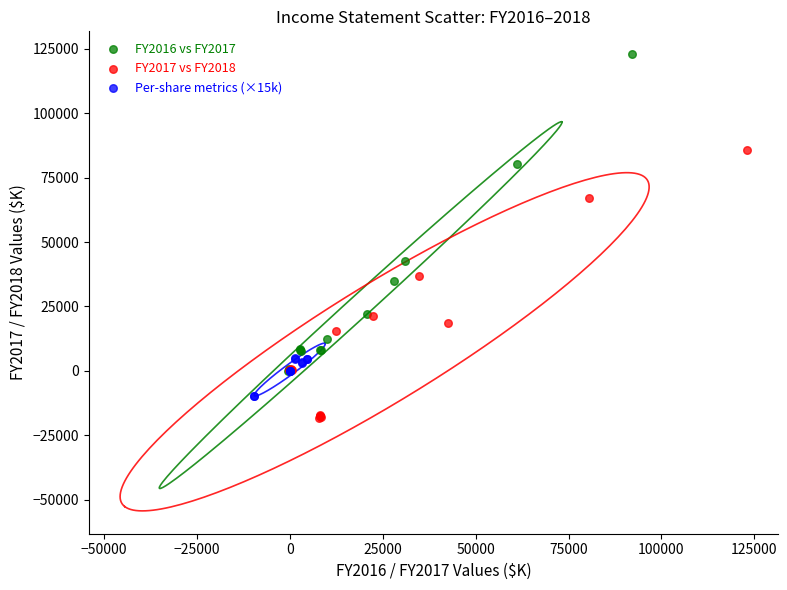

Which series contains the highest Y value?

FY2016 vs FY2017